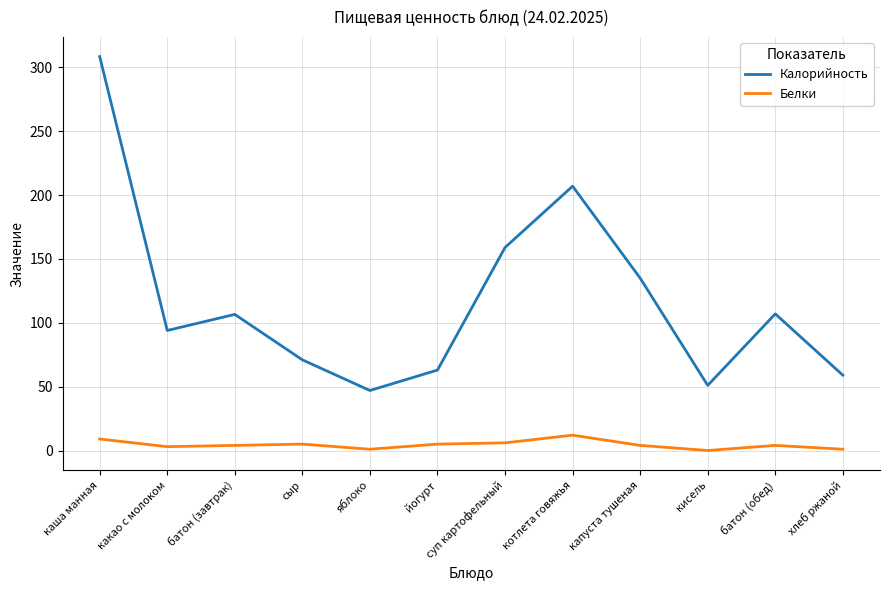

At how many categories does at least one series exceed 262?

1